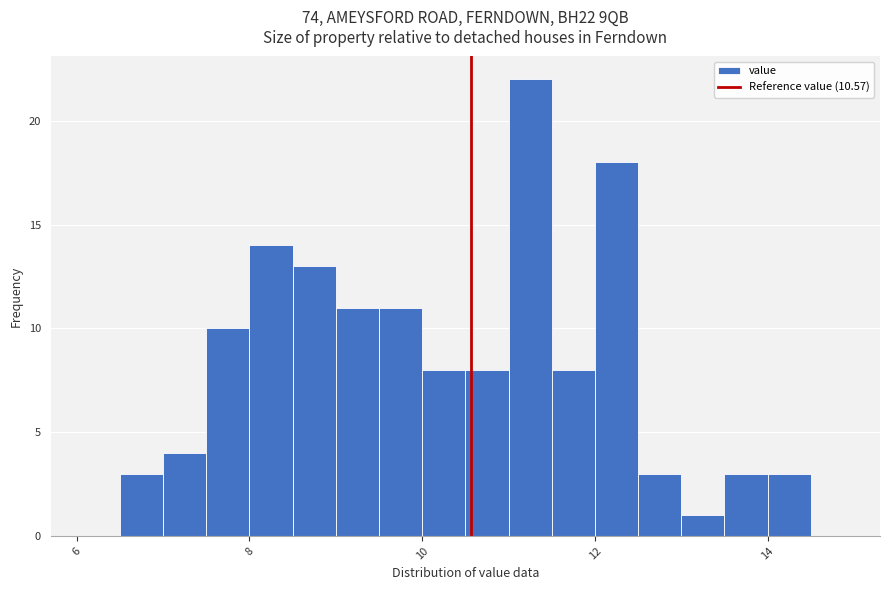

Around what value on the x-axis is the tallest bar? Give the approximate position of its centre, as read against the axis.

11.2